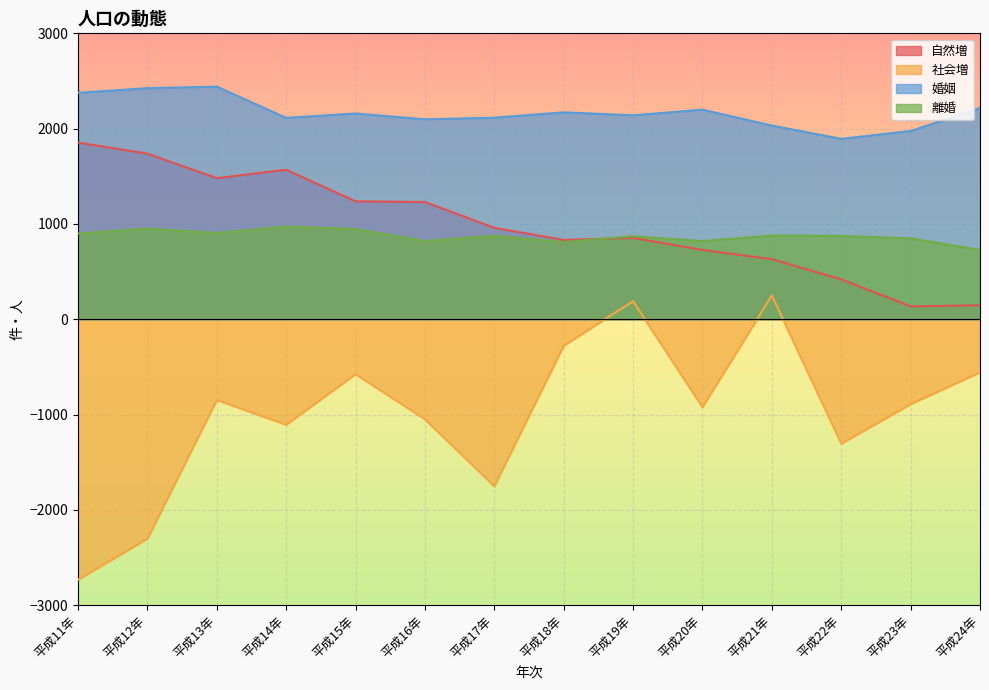

How many lines are shown in the chart?

4